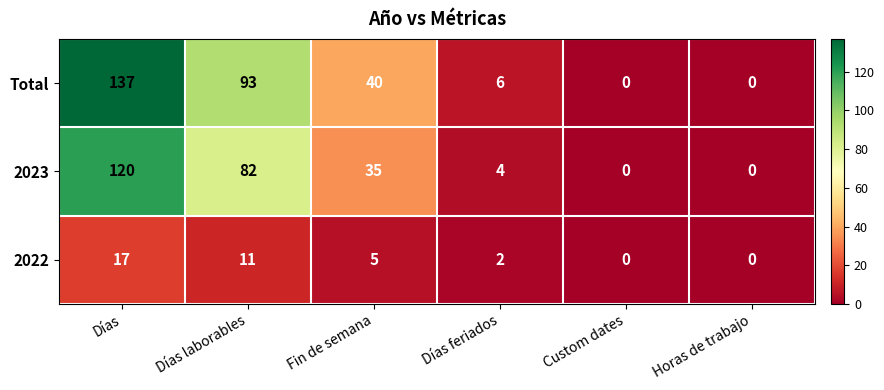

What is the difference between the maximum and minimum values in the Total series?

137